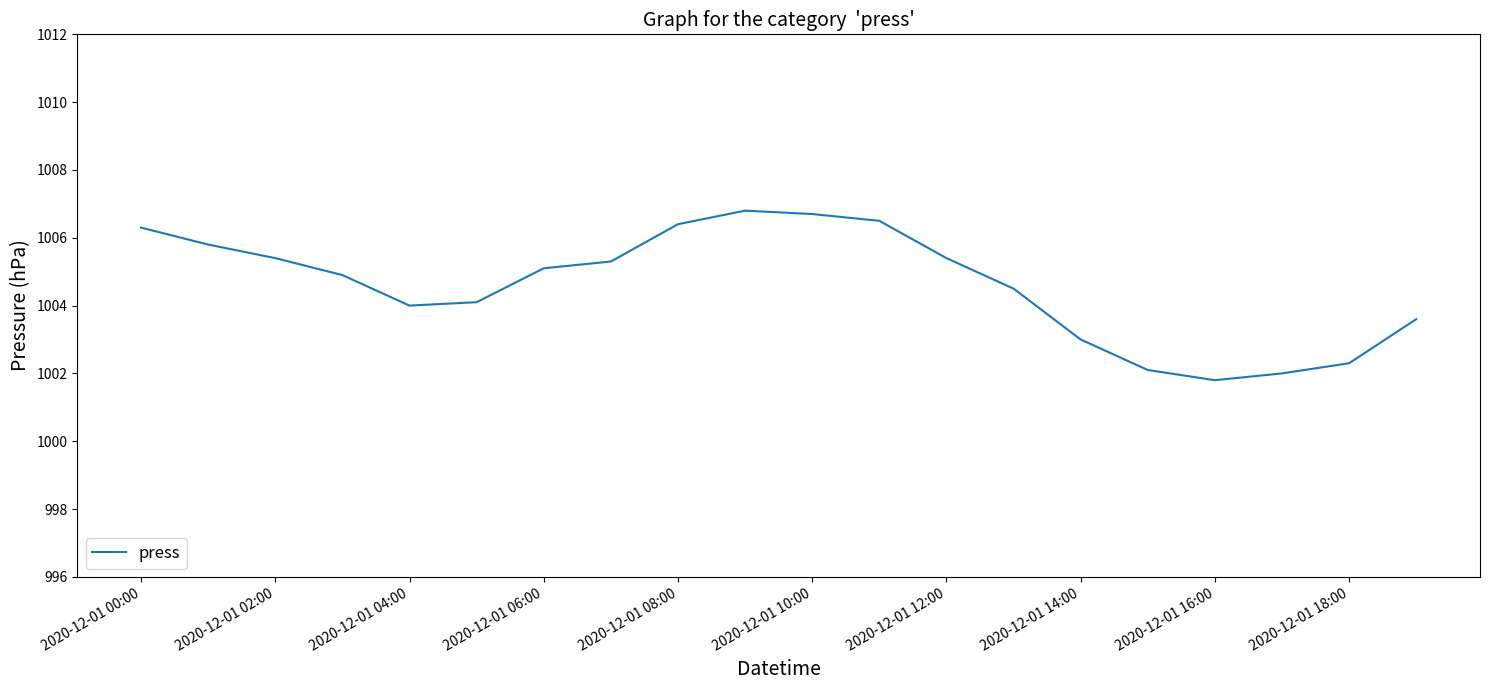

What is the greatest value displayed?

1006.8